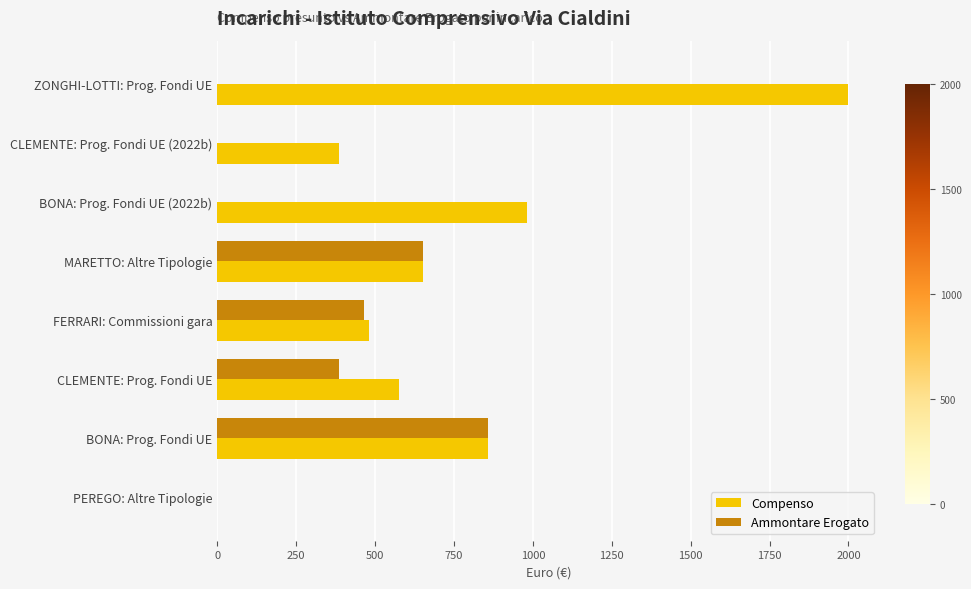

True or false: Compenso has a value of 982.0 at BONA: Prog. Fondi UE (2022b).

True